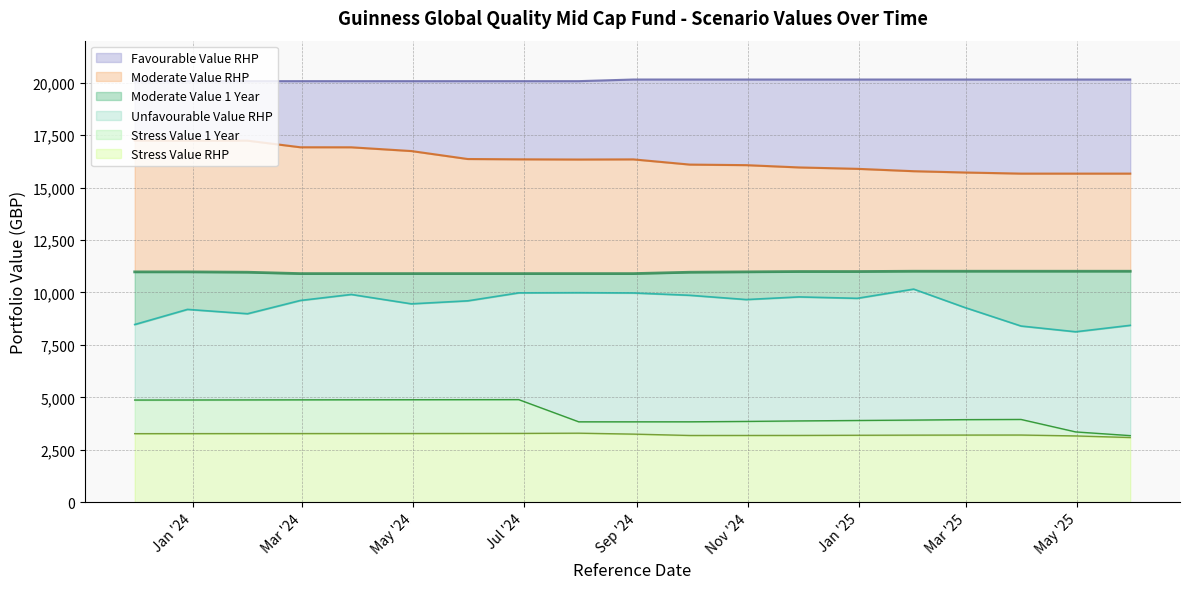

What is the total value across all series at 2024-08-30?

64448.5